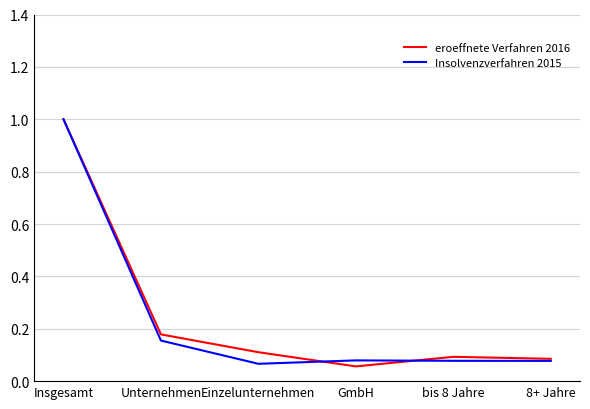

At which category does eroeffnete Verfahren 2016 reach its first local valley?

GmbH